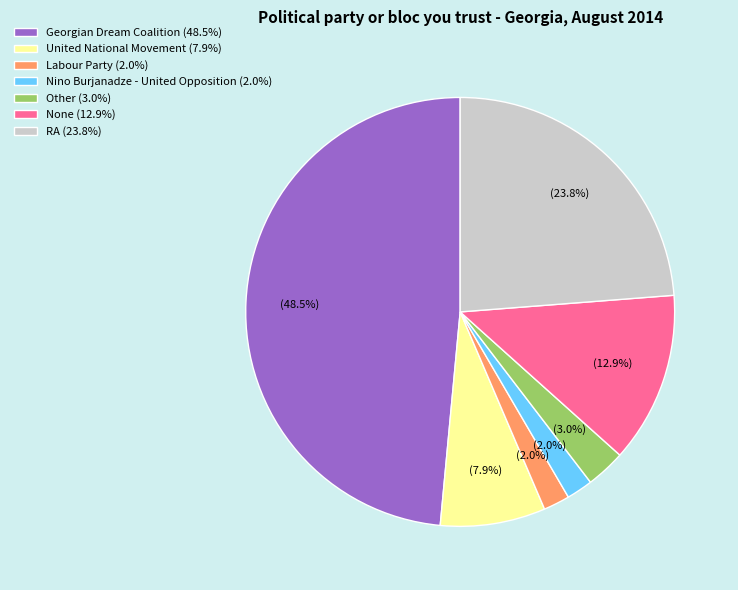

Does any single category account for the majority?

No